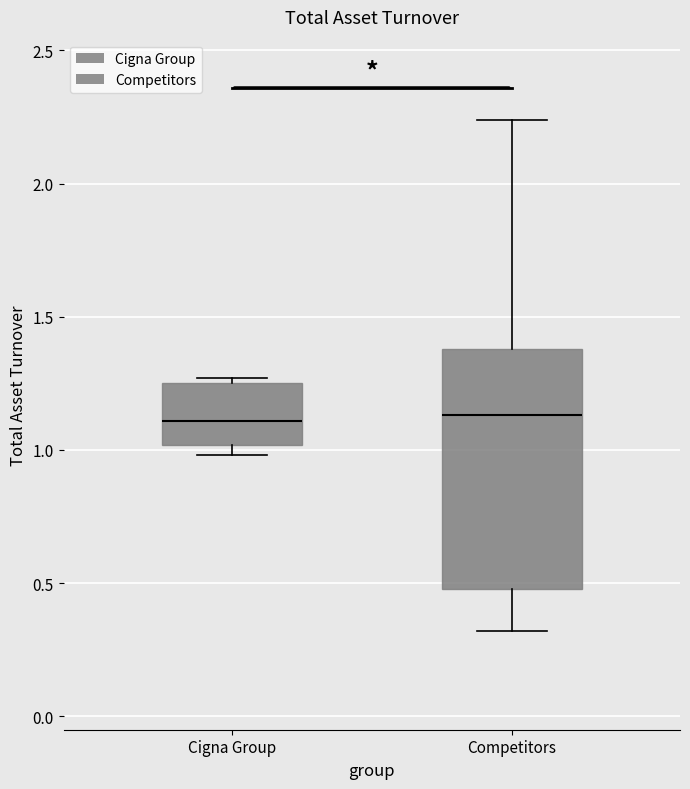

Comparing the boxes themselves (not the whiskers), which one is the tallest?

Competitors